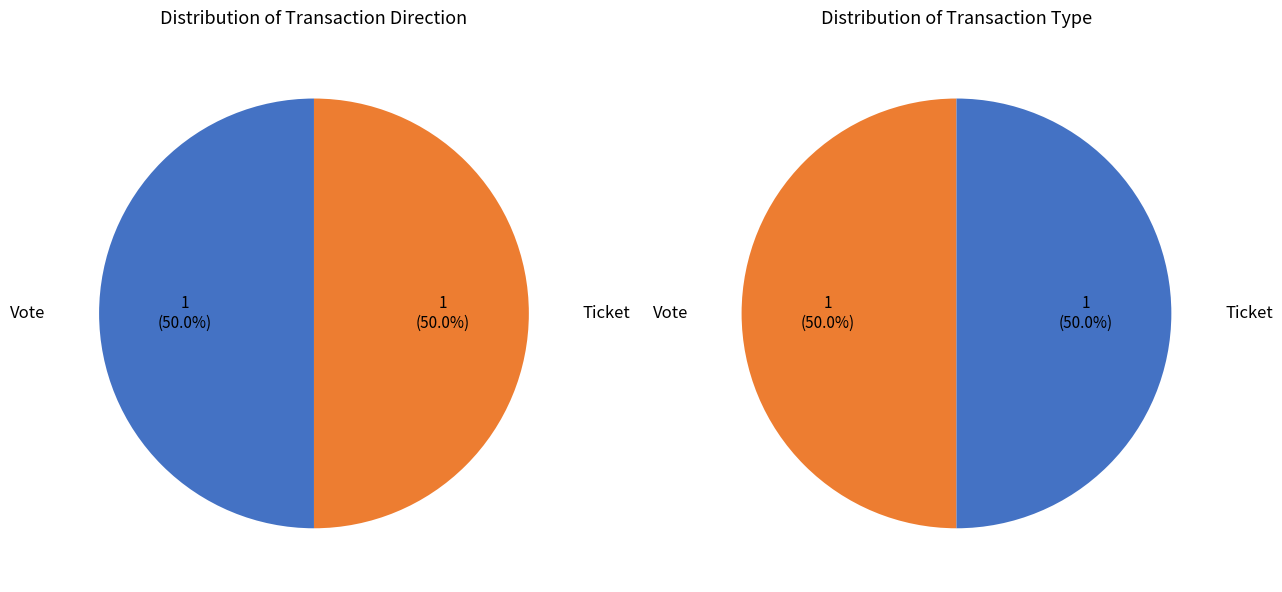

Which slice is the smallest?

Ticket